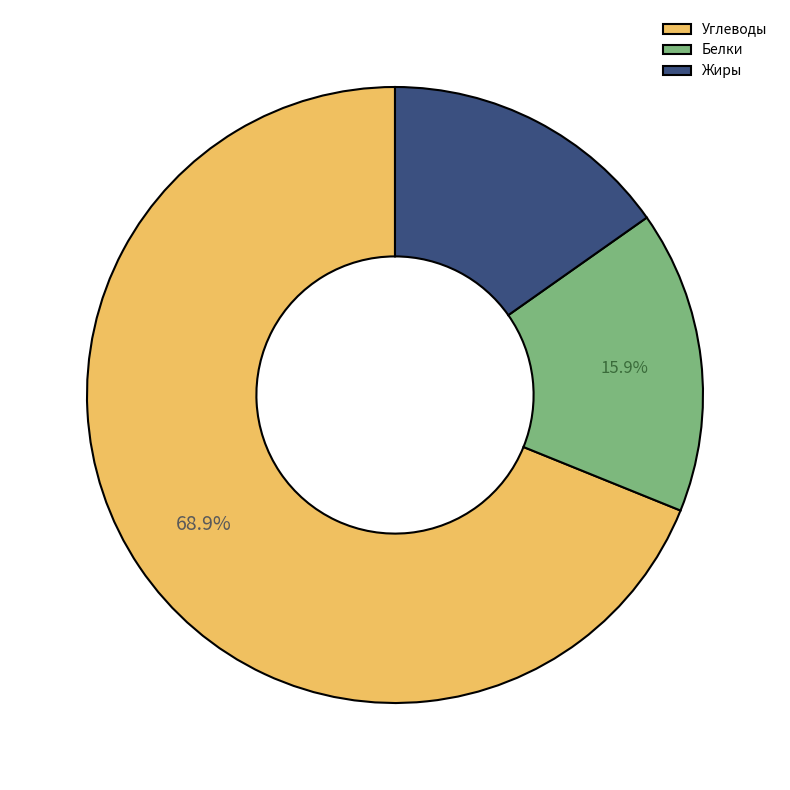

Which slice is the smallest?

Жиры